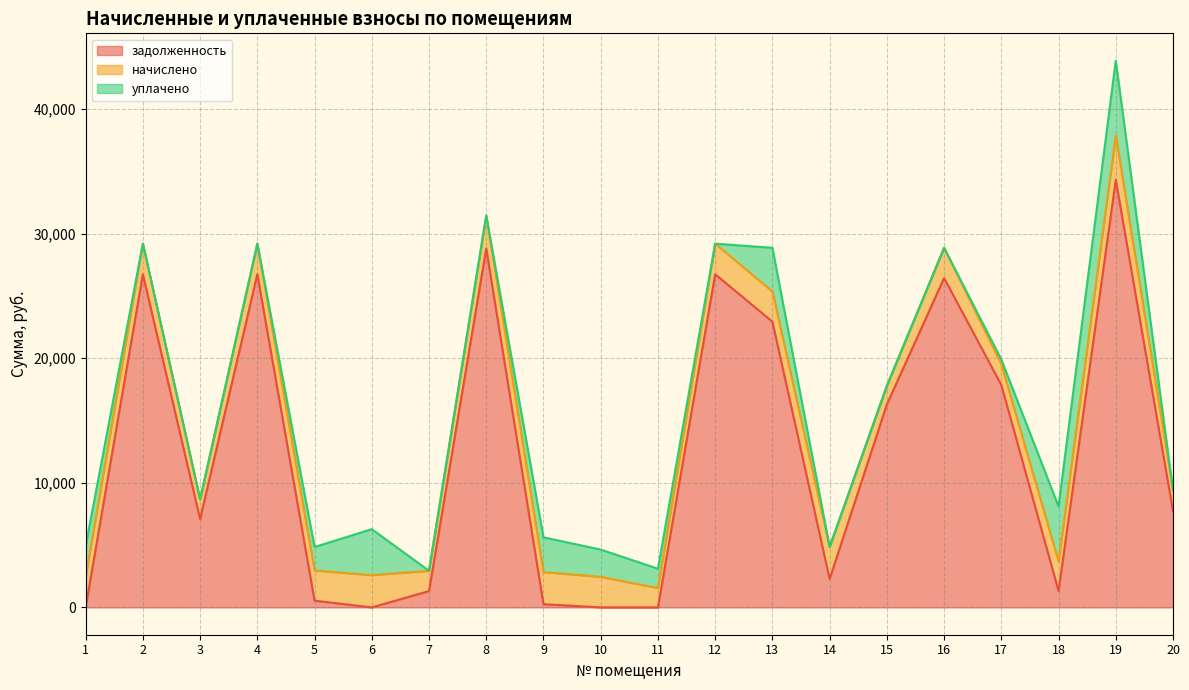

Which series has the largest range (max minus min)?

задолженность